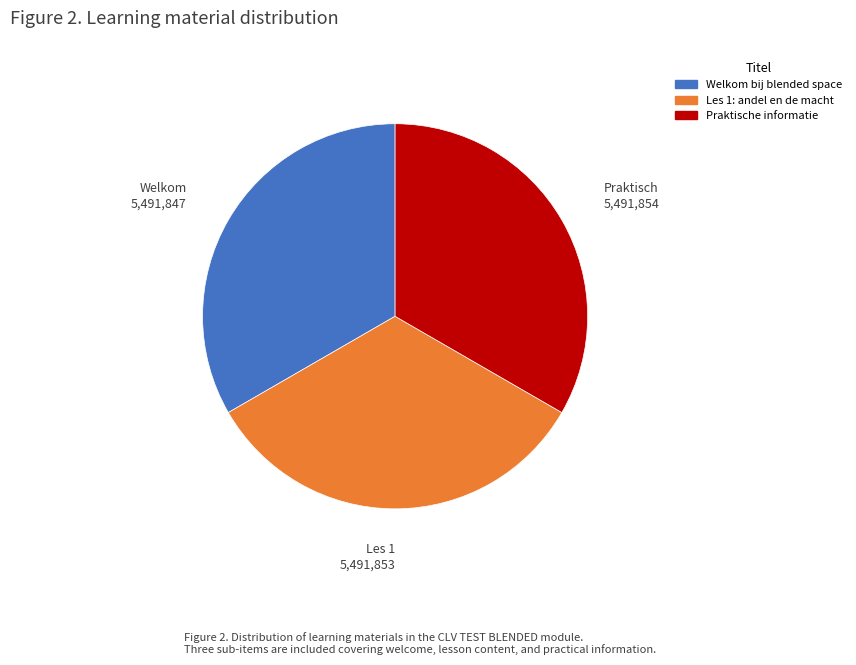

What is the ratio of the value at Les 1: andel en de macht to the value at Praktische informatie?

1.0